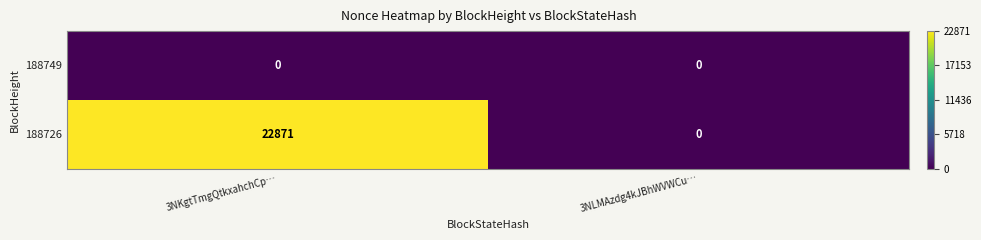

How many distinct data groups are displayed?

2